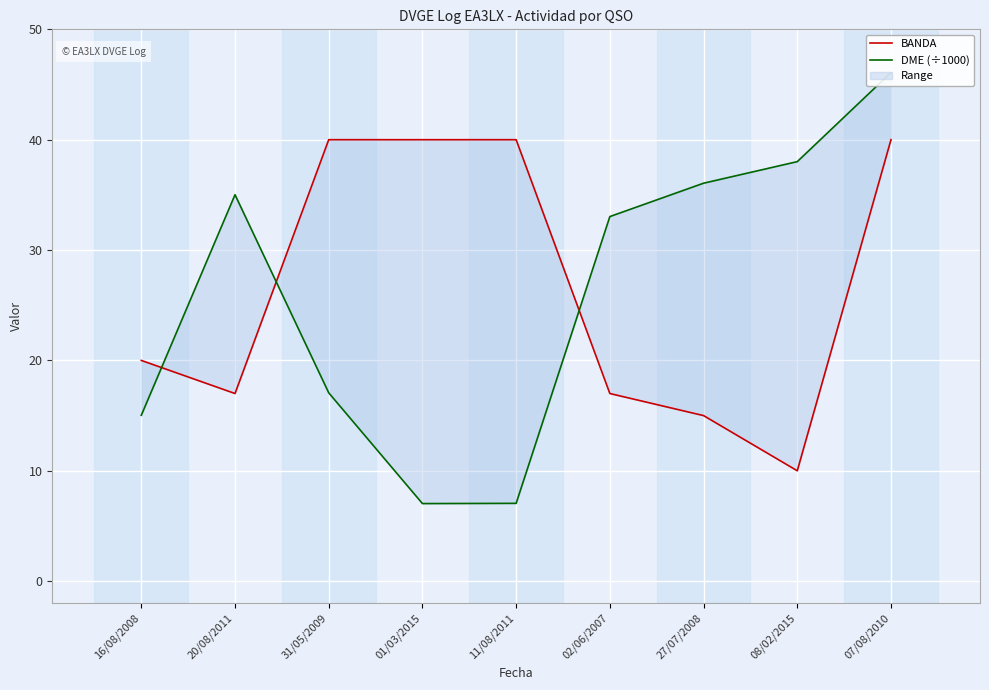

Is it true that BANDA equals 58.9 at 31/05/2009?

False